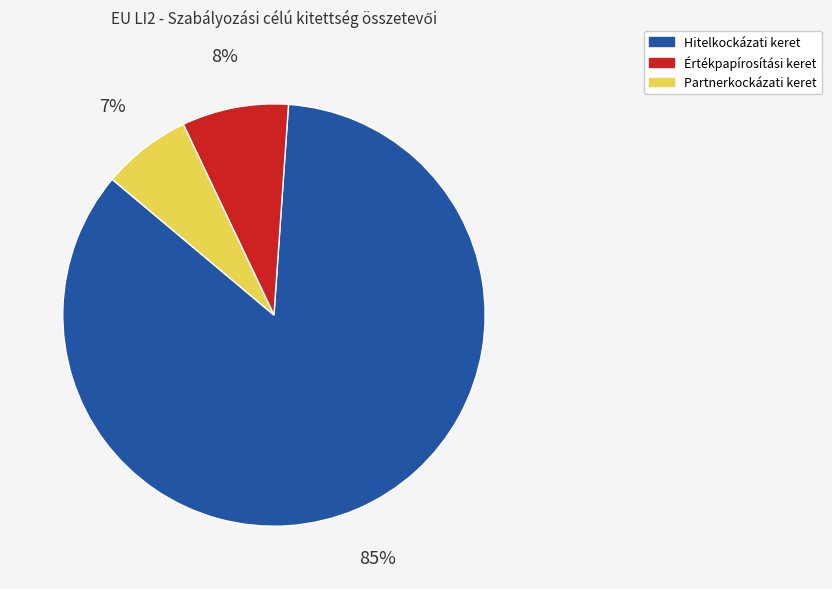

Is it true that Partnerkockázati keret is 7% of the pie?

True